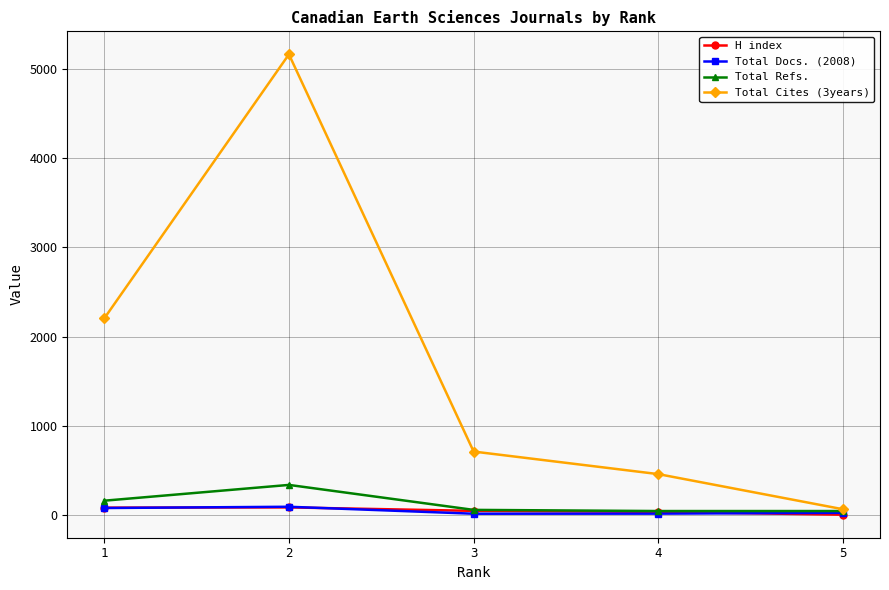

List the labels in order of Total Cites (3years) value, smallest first.

5, 4, 3, 1, 2